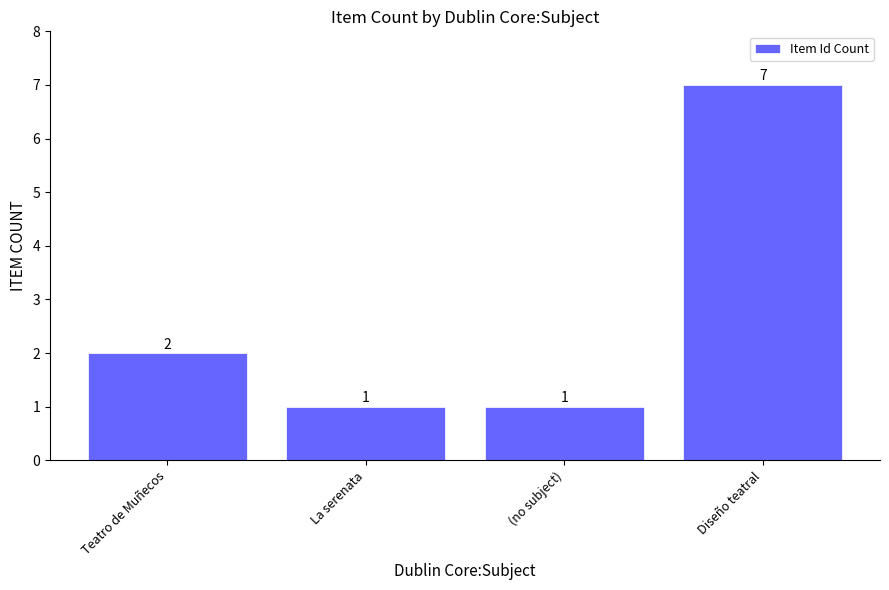

Is it true that the value at (no subject) is 0?

False